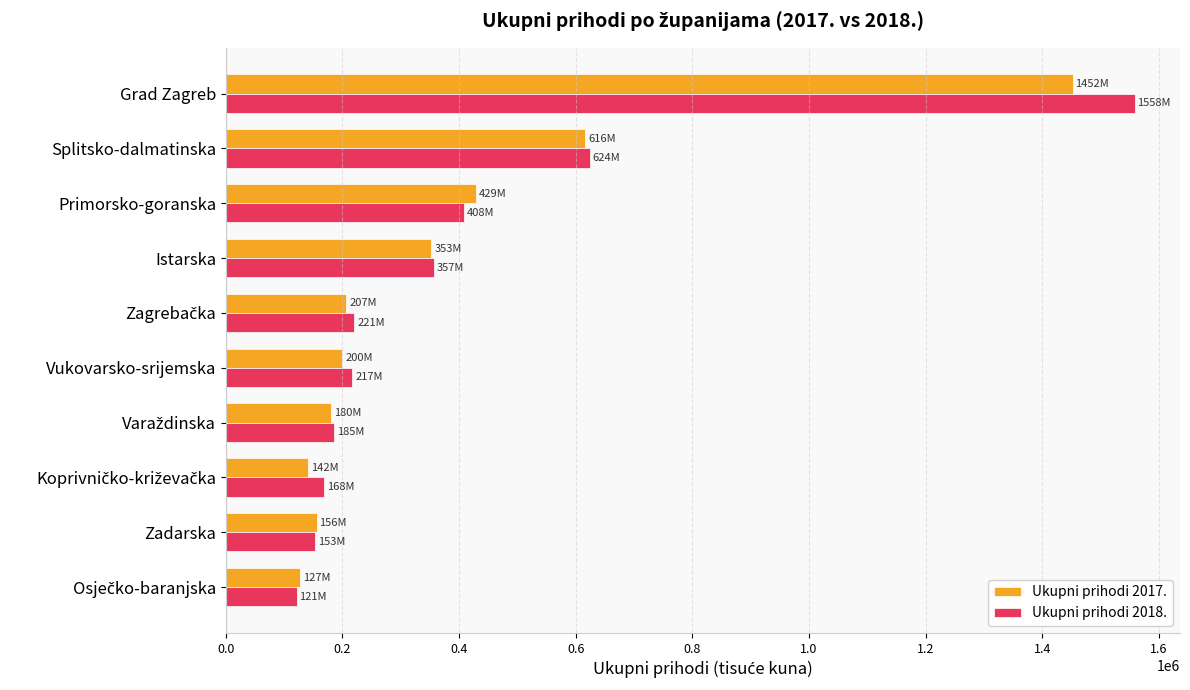

At which category is the sum across all series the highest?

Grad Zagreb